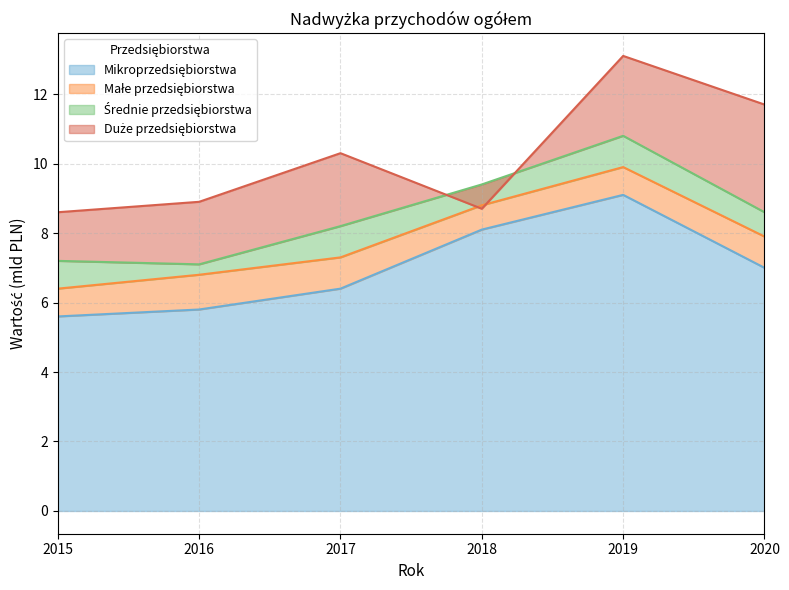

True or false: Średnie przedsiębiorstwa and Mikroprzedsiębiorstwa intersect in this chart.

False